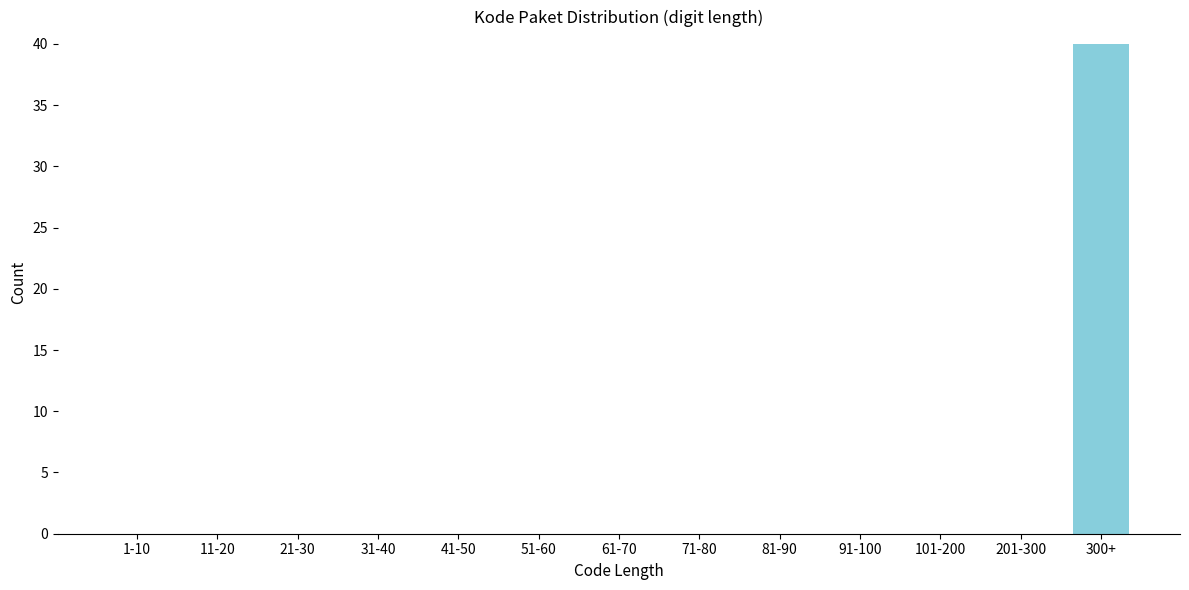

Reading right to left, transcribe all the data shown in this chart.

300+=40	201-300=0	101-200=0	91-100=0	81-90=0	71-80=0	61-70=0	51-60=0	41-50=0	31-40=0	21-30=0	11-20=0	1-10=0